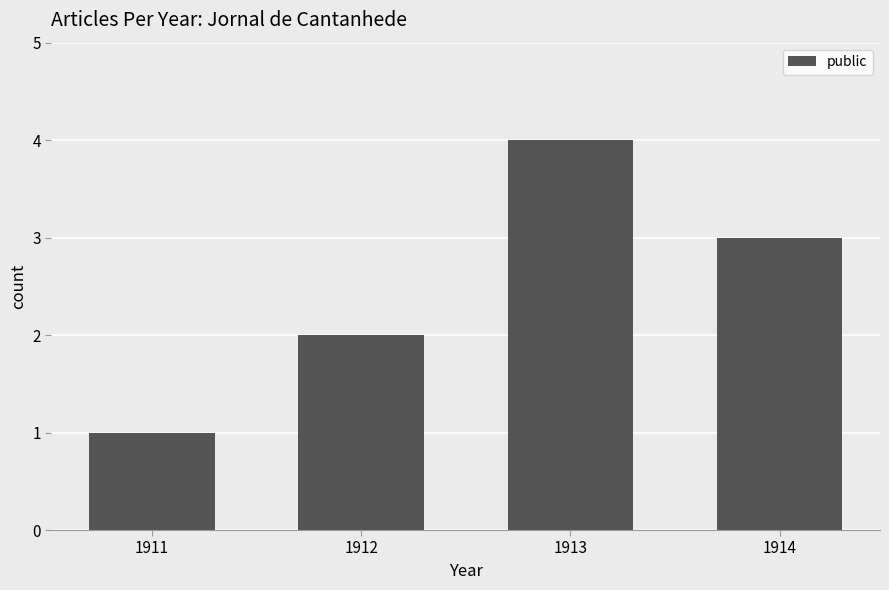

What is the difference between the maximum and minimum values?

3